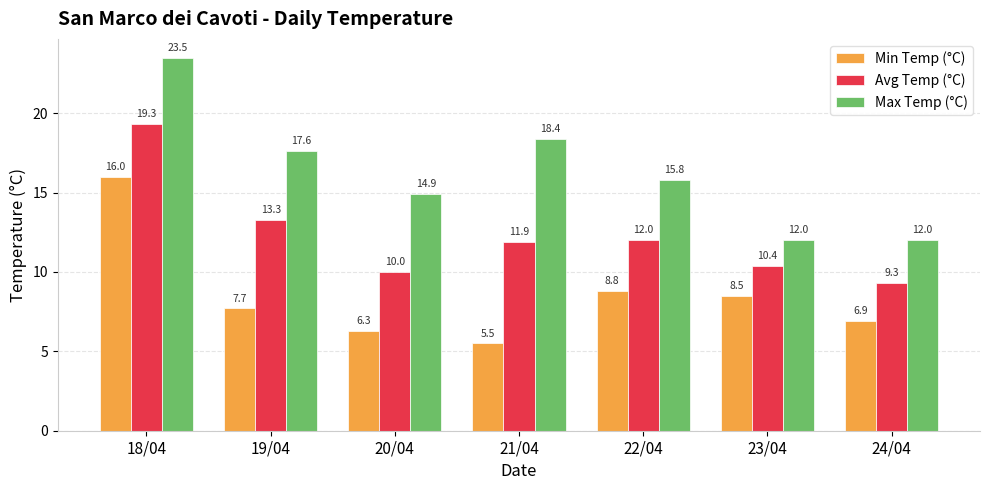

What is the total value across all series at 24/04?

28.2